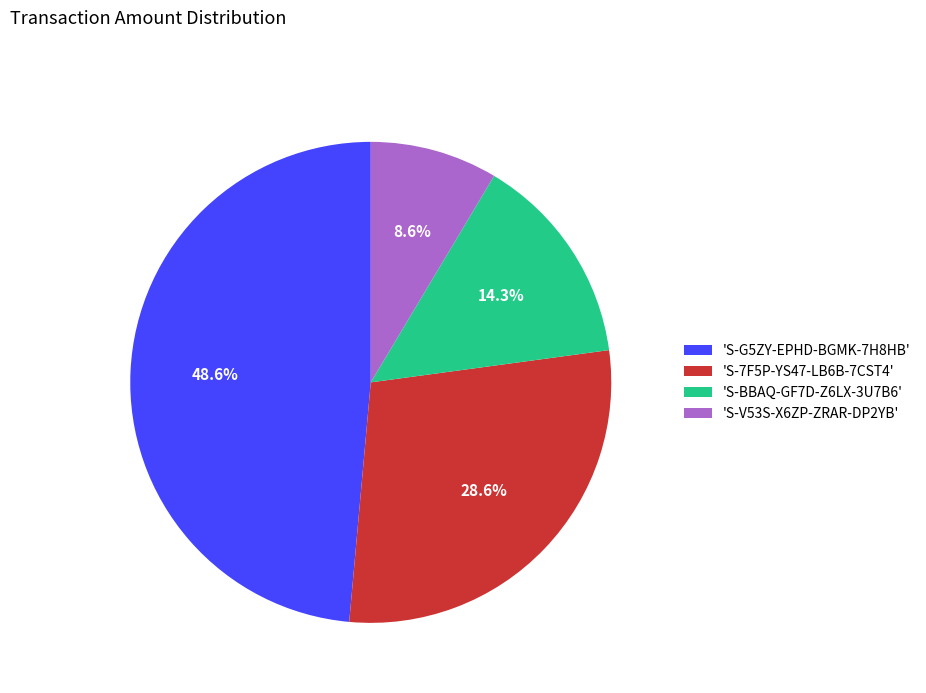

What is the largest slice in the pie chart?

'S-G5ZY-EPHD-BGMK-7H8HB'